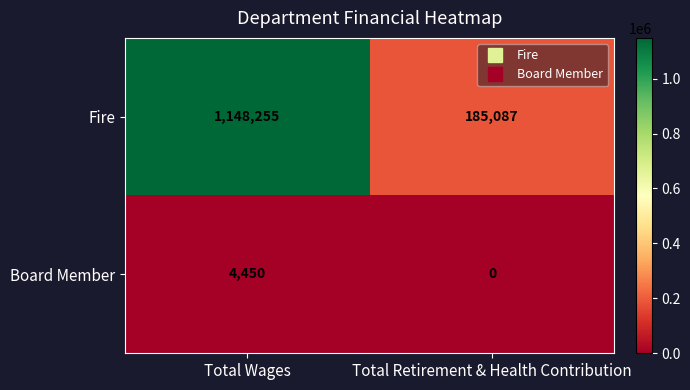

Which category has the highest value across all series?

Total Wages